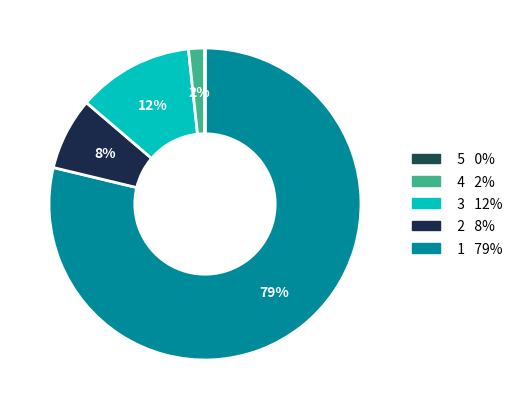

To the nearest percent, what is the difference between the largest and smallest slice percentages?

79%